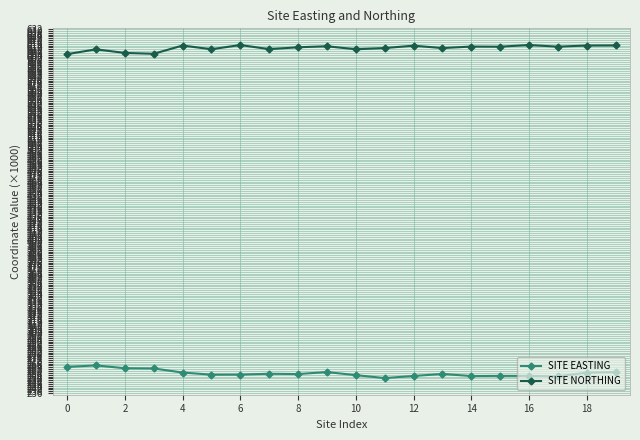

How many distinct data groups are displayed?

2